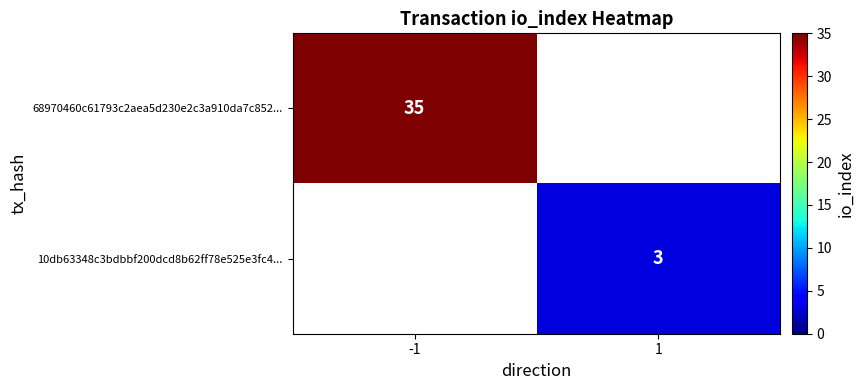

Is it true that 68970460c61793c2aea5d230e2c3a910da7c852... equals 35 at -1?

True